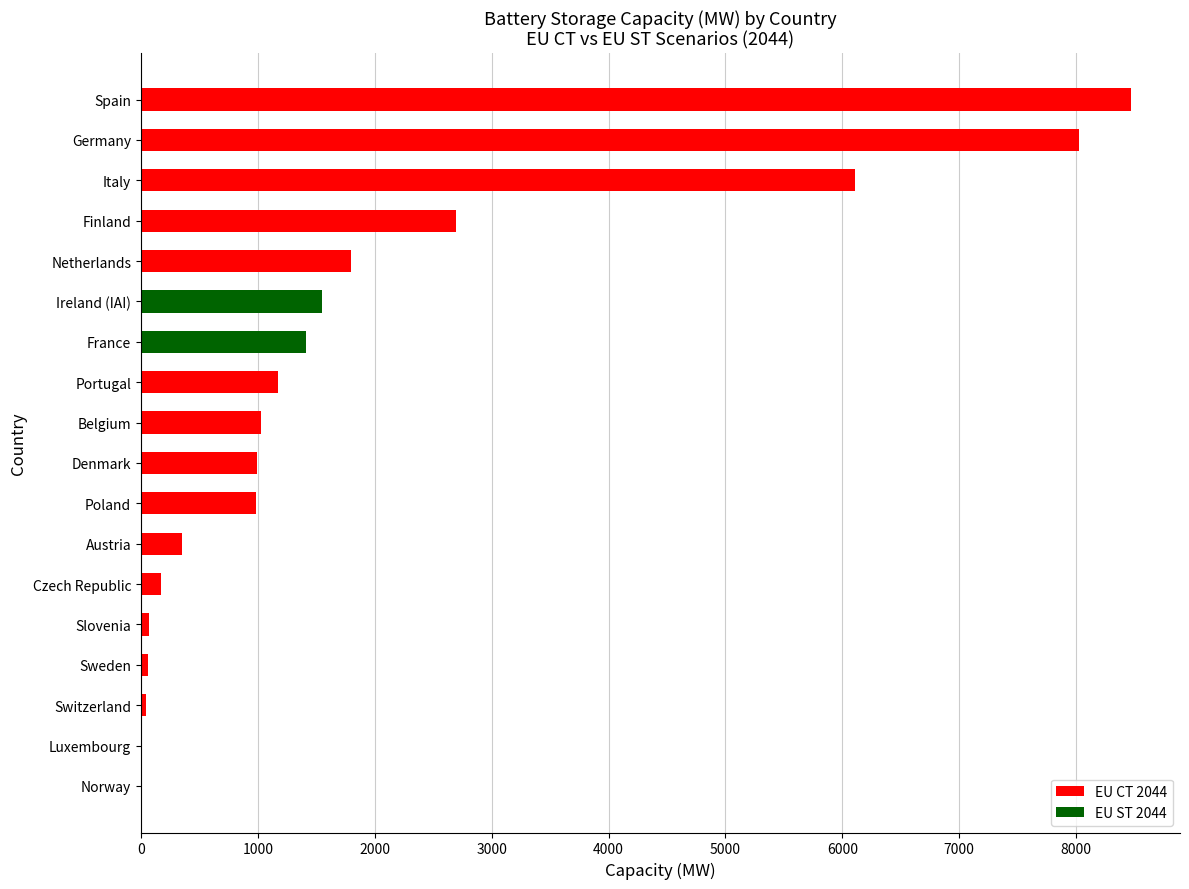

Where is the data nearest to the value 4233?

Finland